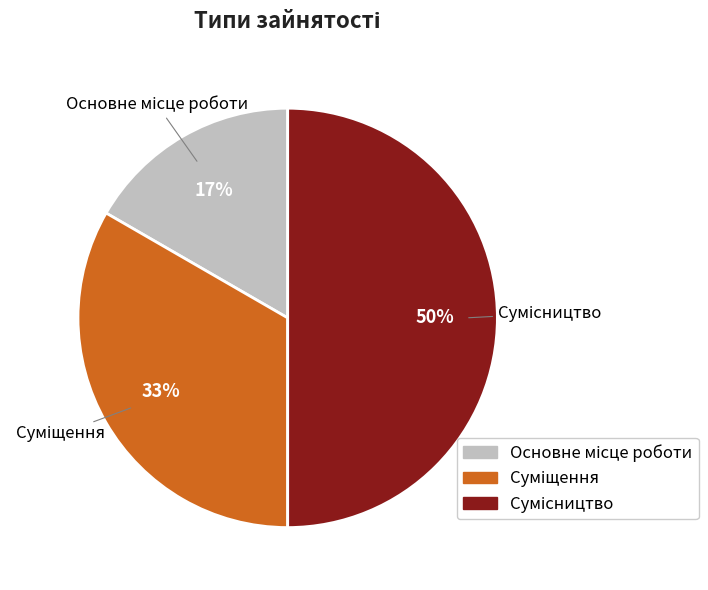

To the nearest percent, what is the average slice percentage?

33%